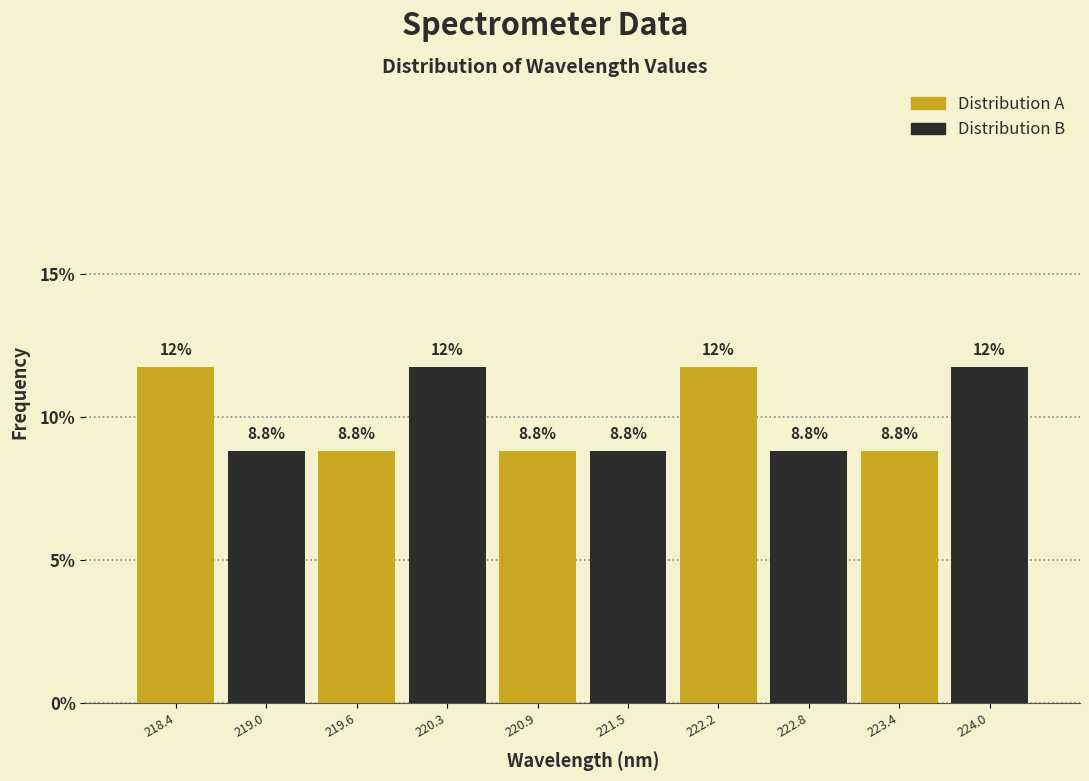

Between 218.4 and 220.9, which series saw the biggest shift?

Distribution A